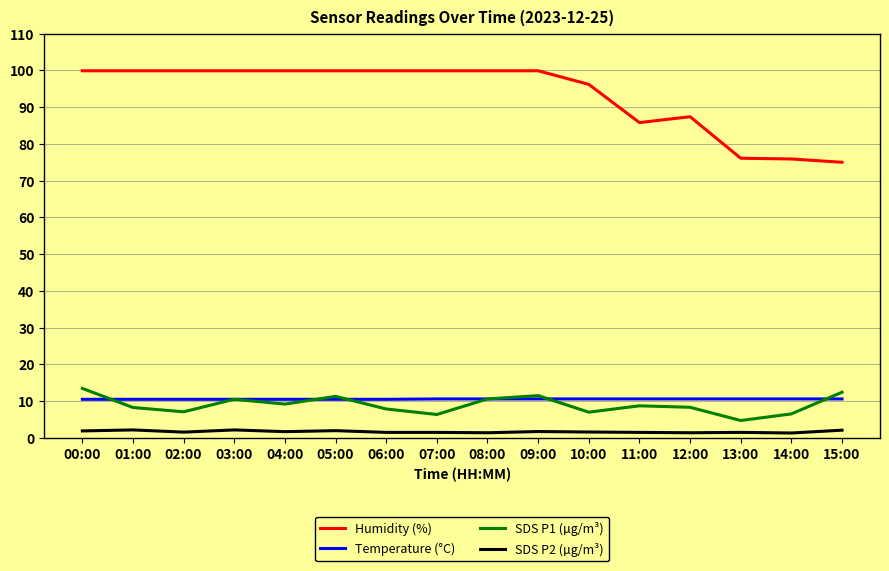

What is the sum of all Humidity (%) values?

1495.4